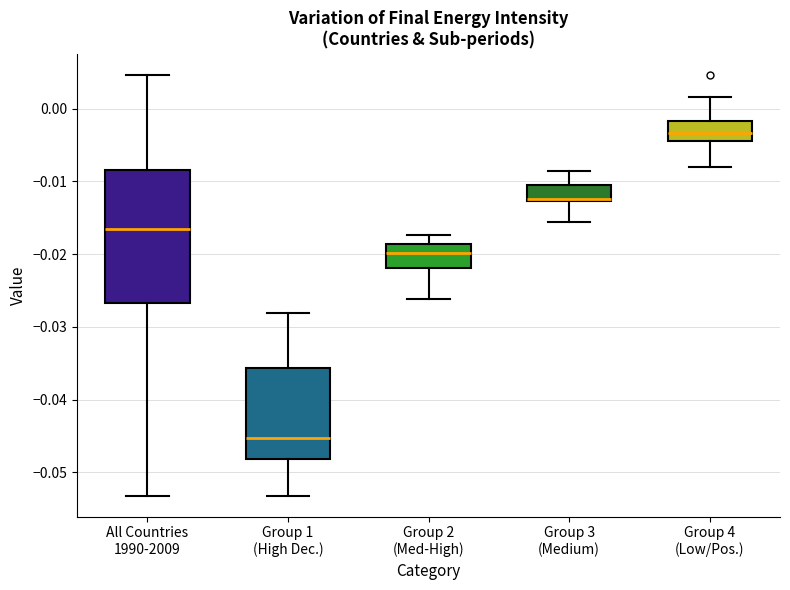

Reading left to right, read every box against the y-axis: the position of its median line, the range the box covers, and the ends of its whiskers. The values are not printed on the chart, so give them approximately, as read against the axis.

All Countries 1990-2009: median -0.017, box -0.027 to -0.008, whiskers -0.053 to 0.005
Group 1 (High Dec.): median -0.045, box -0.048 to -0.036, whiskers -0.053 to -0.028
Group 2 (Med-High): median -0.020, box -0.022 to -0.019, whiskers -0.026 to -0.017
Group 3 (Medium): median -0.012 (drawn on the box's lower edge), box -0.013 to -0.010, whiskers -0.016 to -0.009
Group 4 (Low/Pos.): median -0.003, box -0.004 to -0.002, whiskers -0.008 to 0.002